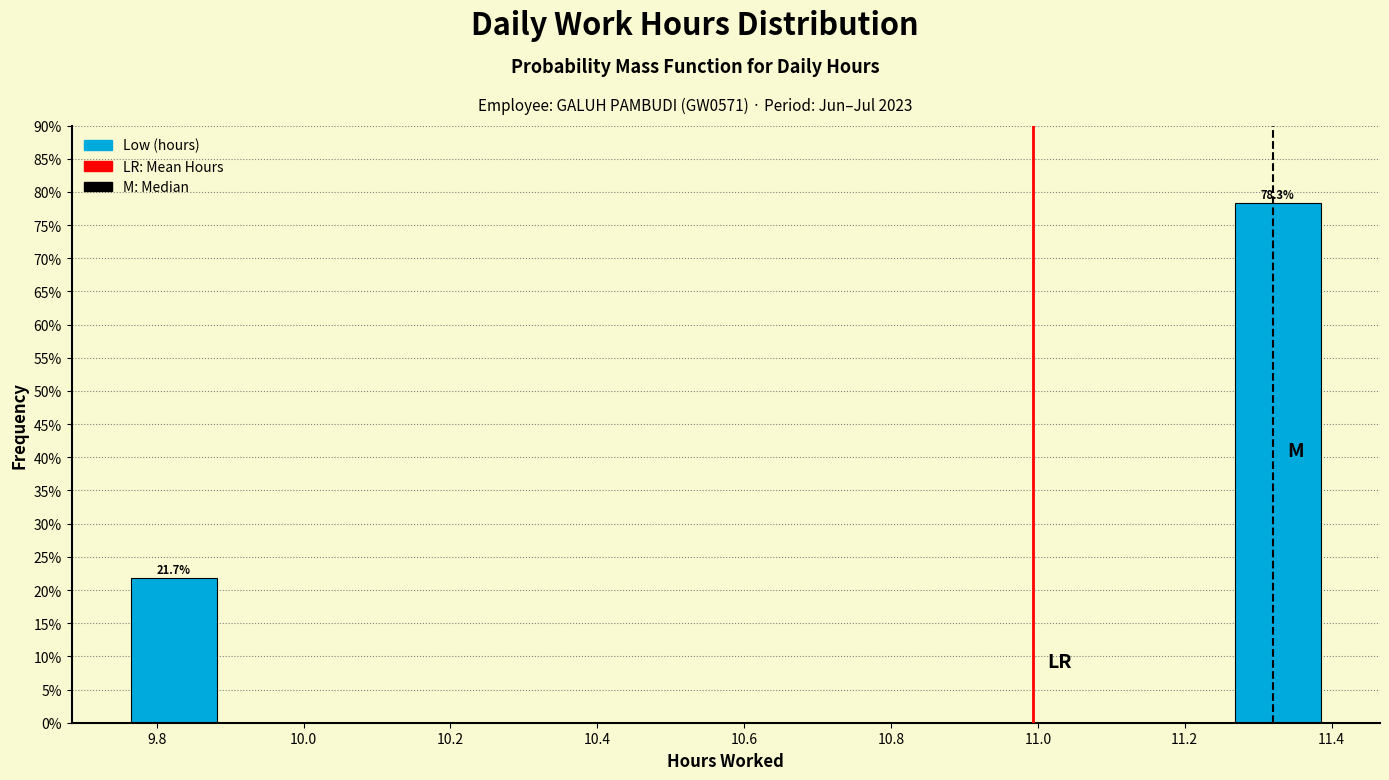

Which range on the x-axis has the tallest bar?

11.24 to 11.42